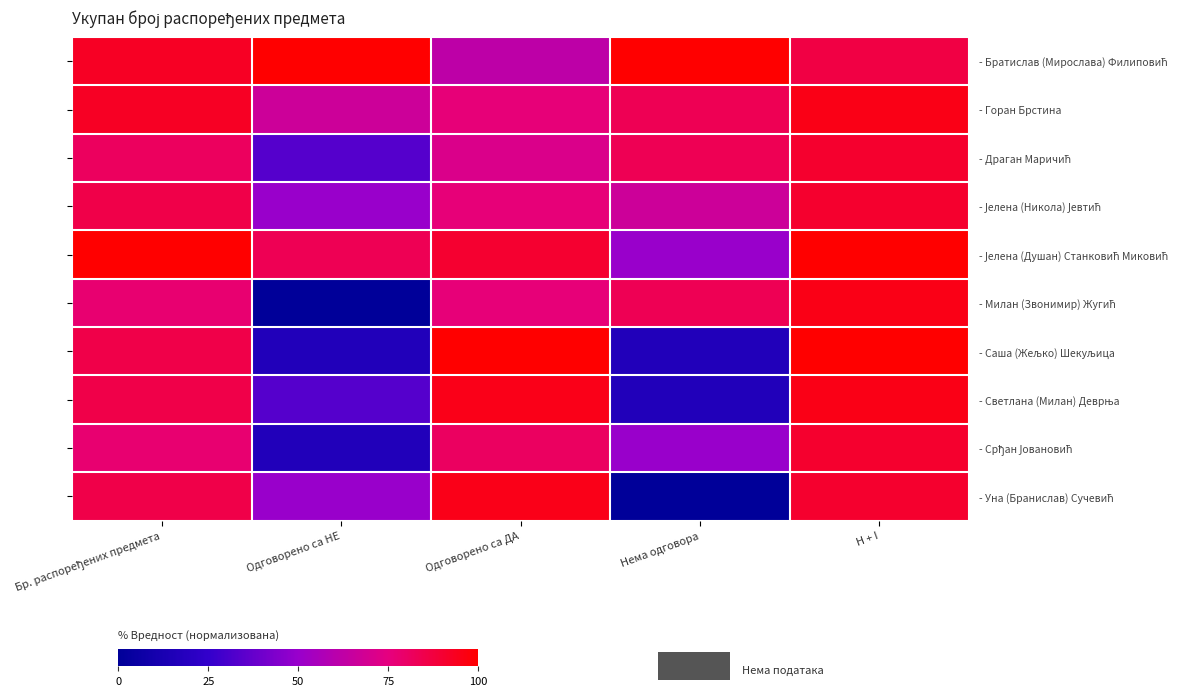

At which label is - Светлана (Милан) Деврња closest to 56?

Одговорено са НЕ